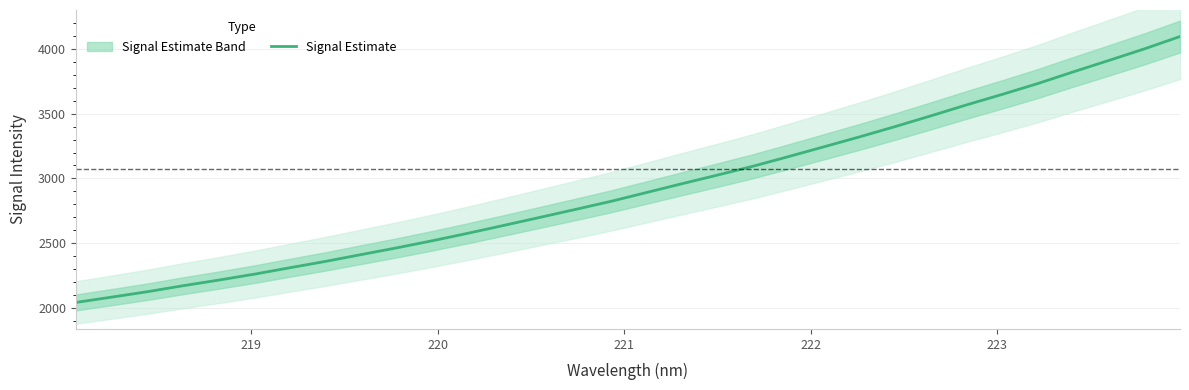

What is the maximum value for Signal Estimate?

4094.6